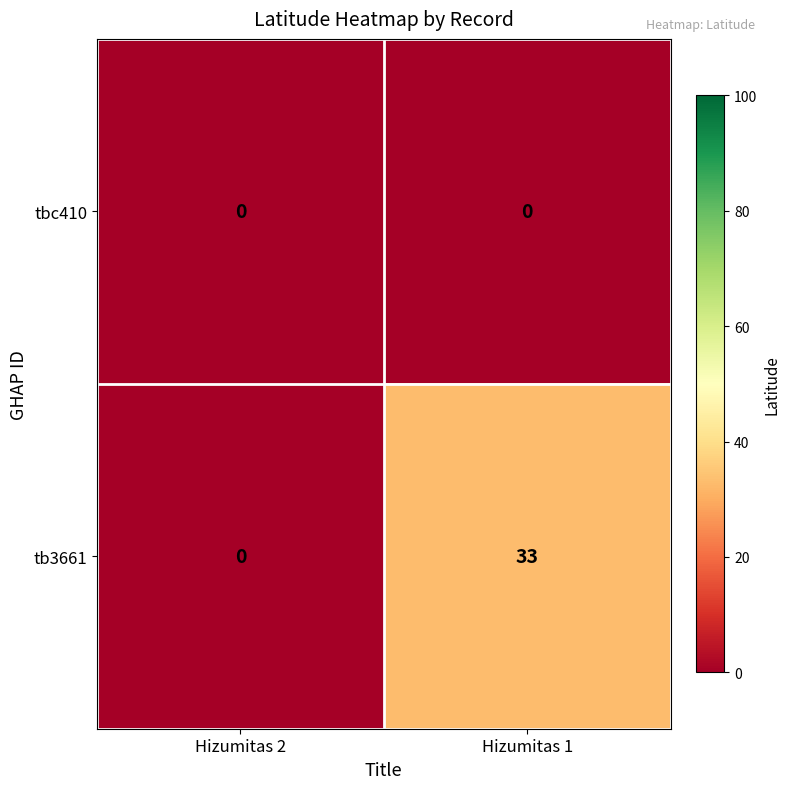

What is the difference between the tb3661 values at Hizumitas 2 and Hizumitas 1?

33